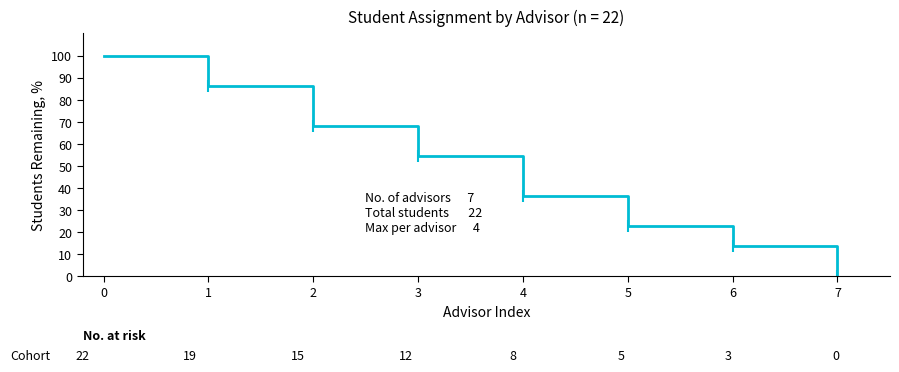

Which label corresponds to the smallest value in the chart?

7